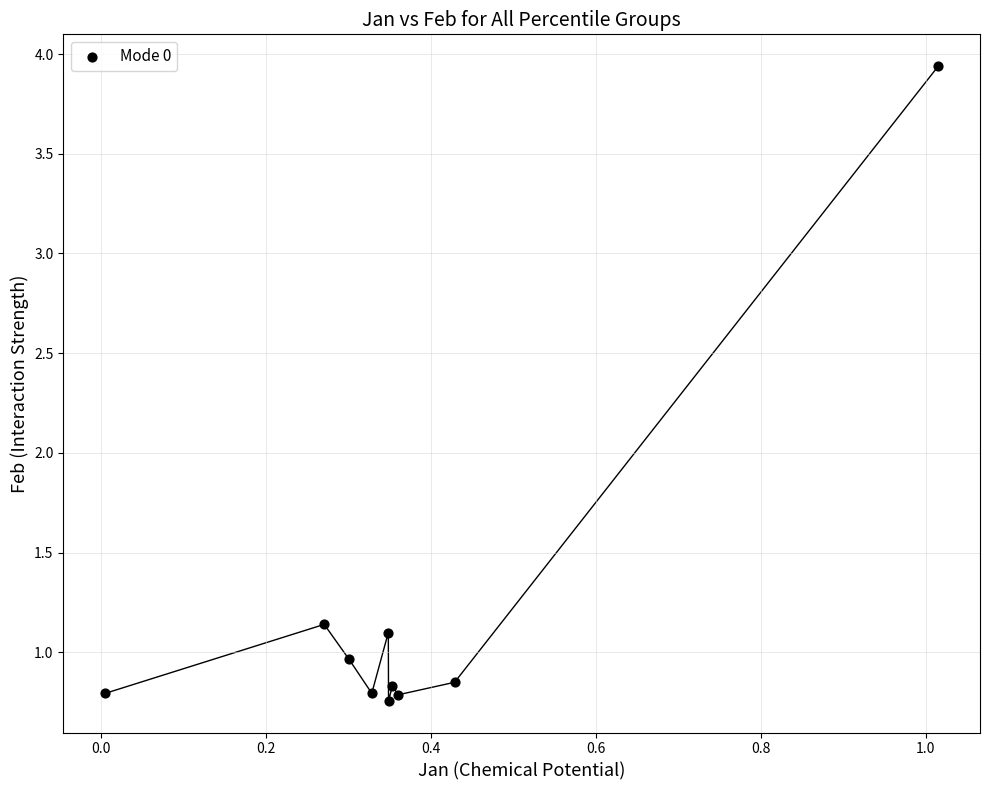

What is the range of X values (max minus min)?

1.0